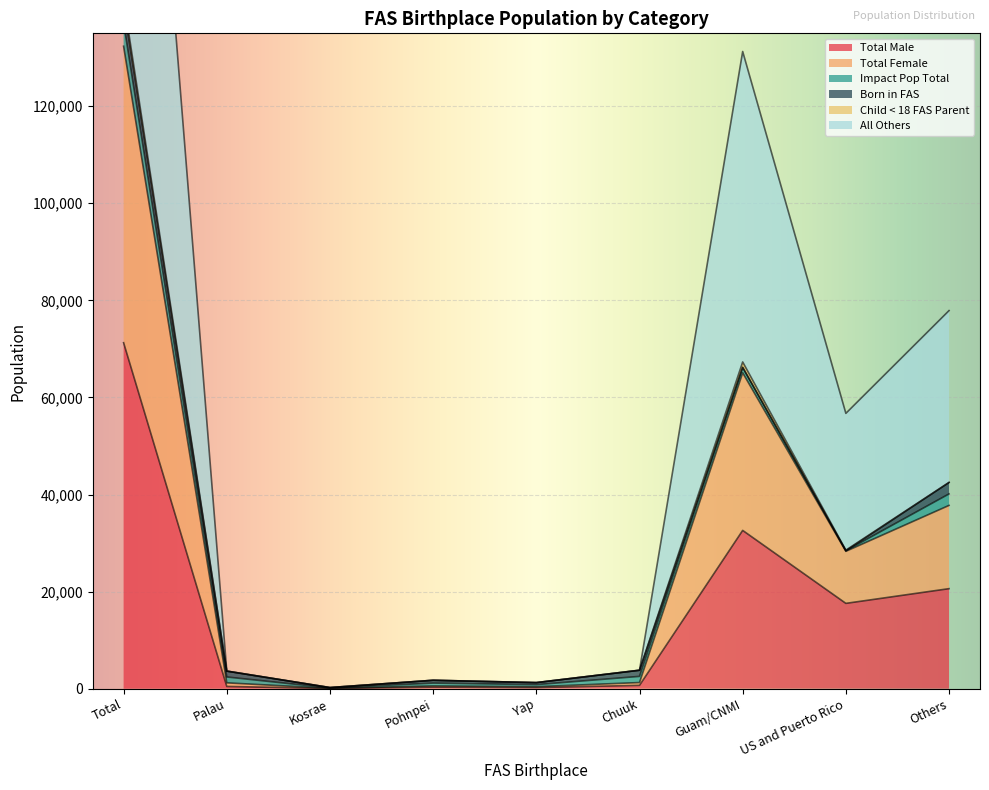

True or false: Total Female and All Others intersect in this chart.

False